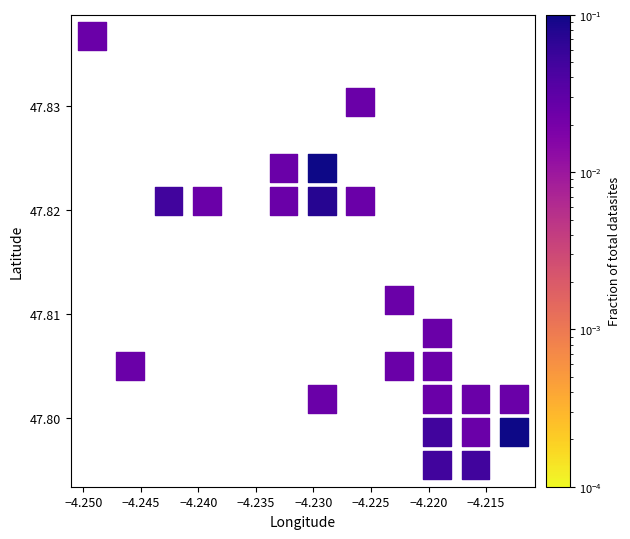

How many data points are displayed?

23